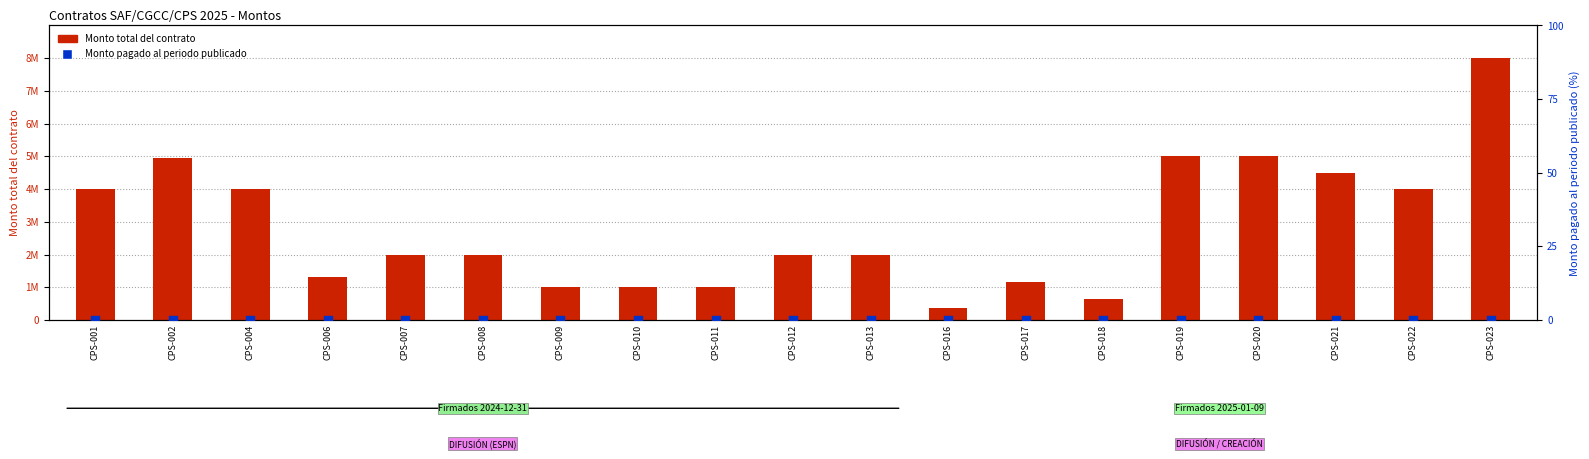

At which category is the sum across all series the highest?

CPS-023